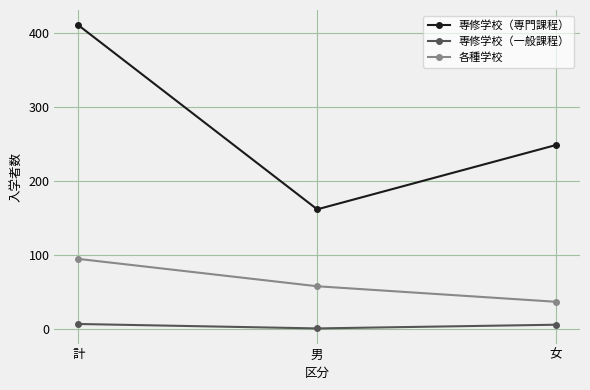

Rank the series by their average value, from highest to lowest.

専修学校（専門課程）, 各種学校, 専修学校（一般課程）